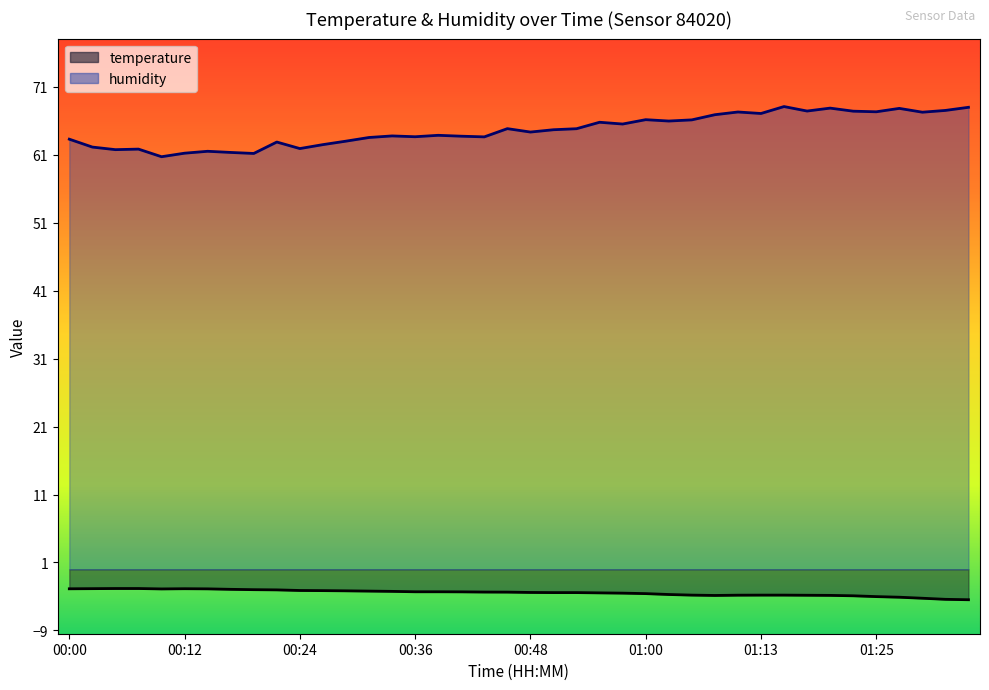

How many distinct data groups are displayed?

2